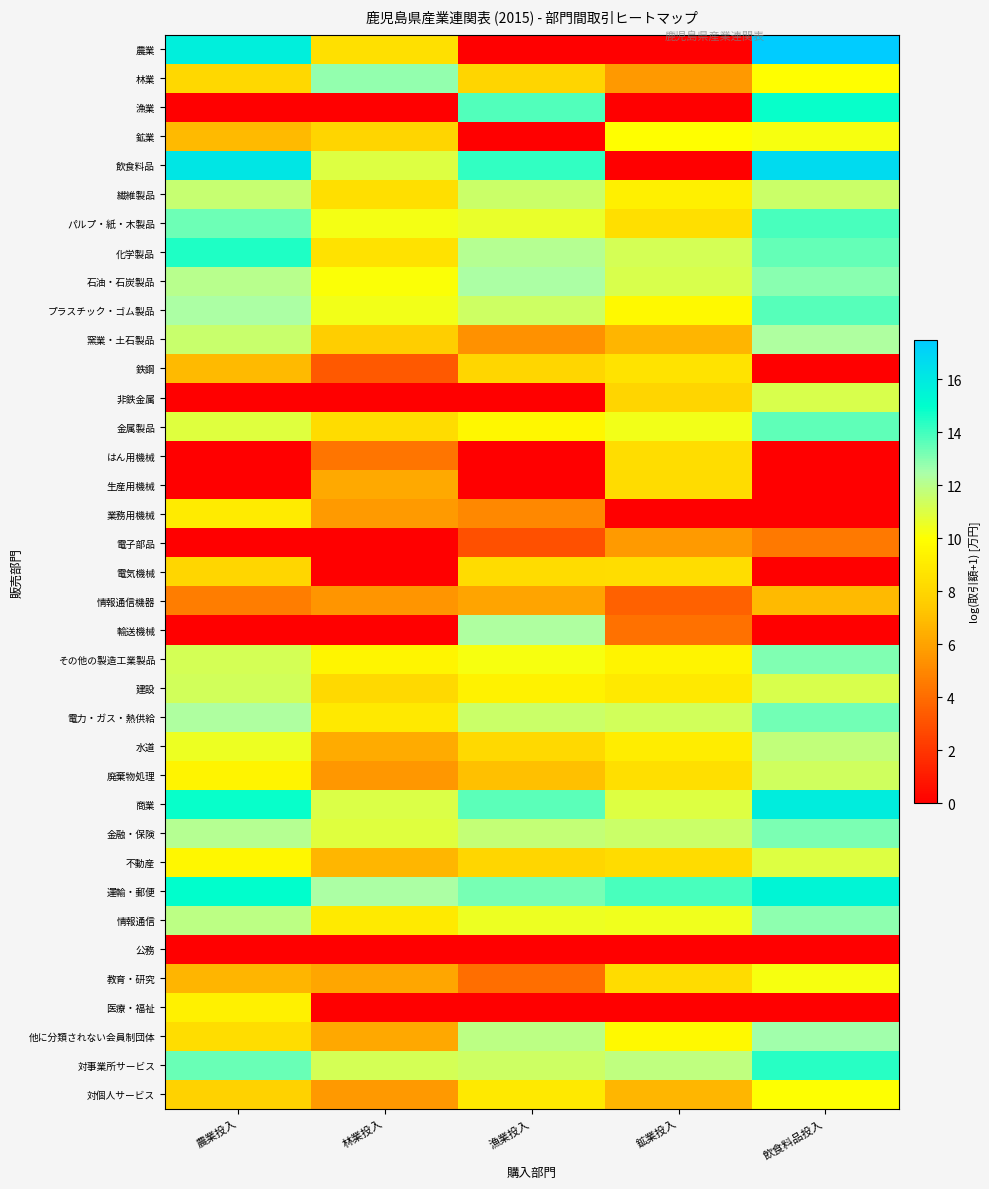

Count the number of categories in the chart.

5